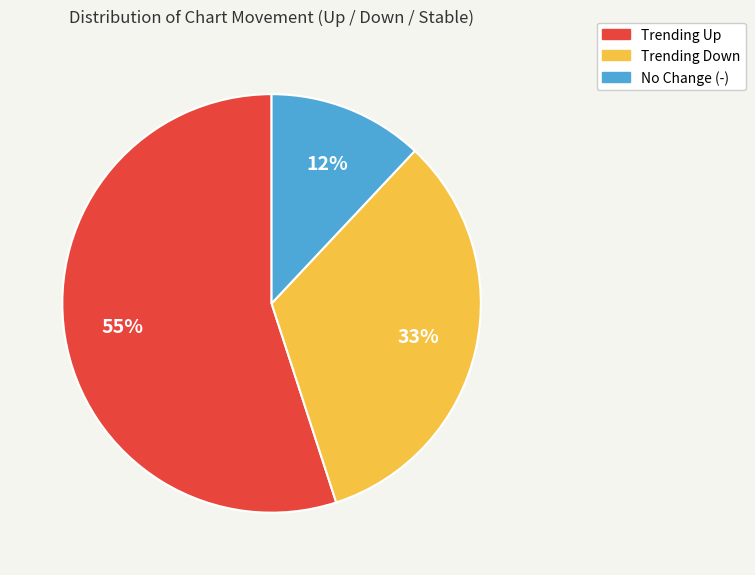

To the nearest percent, what is the average slice percentage?

33%